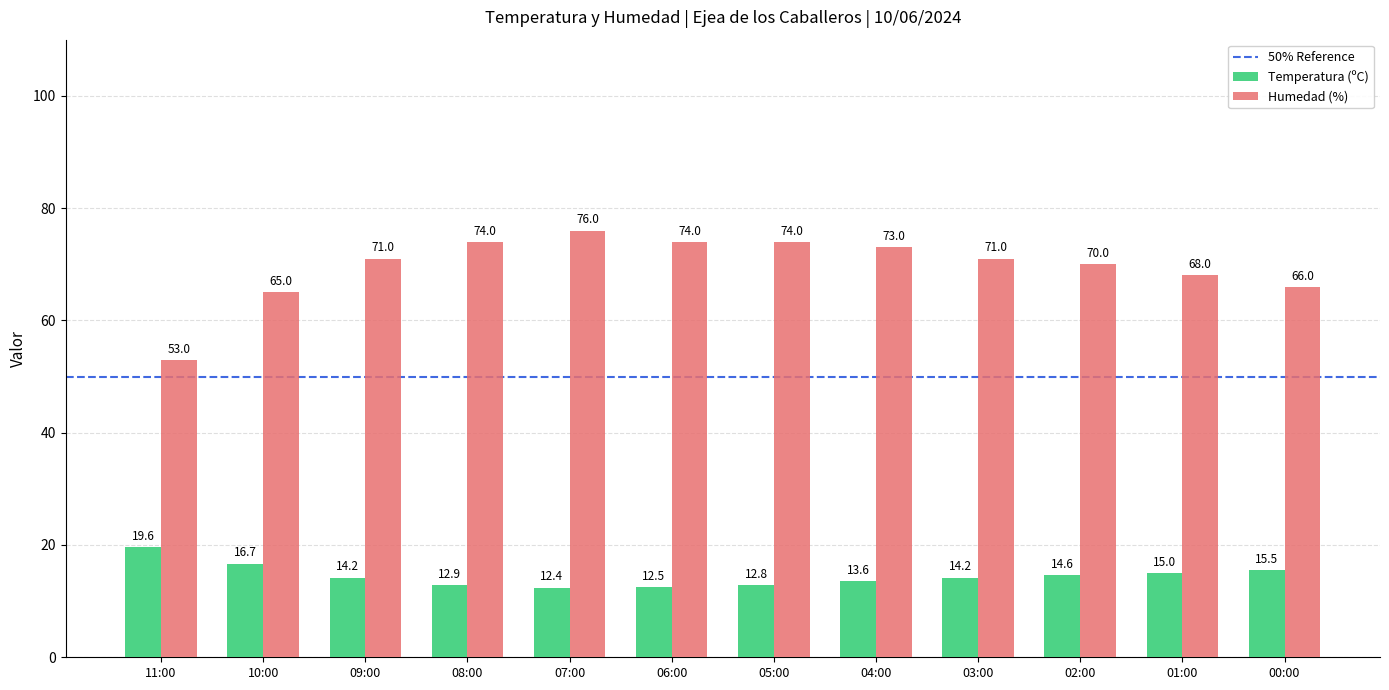

Does the chart contain any negative values?

No